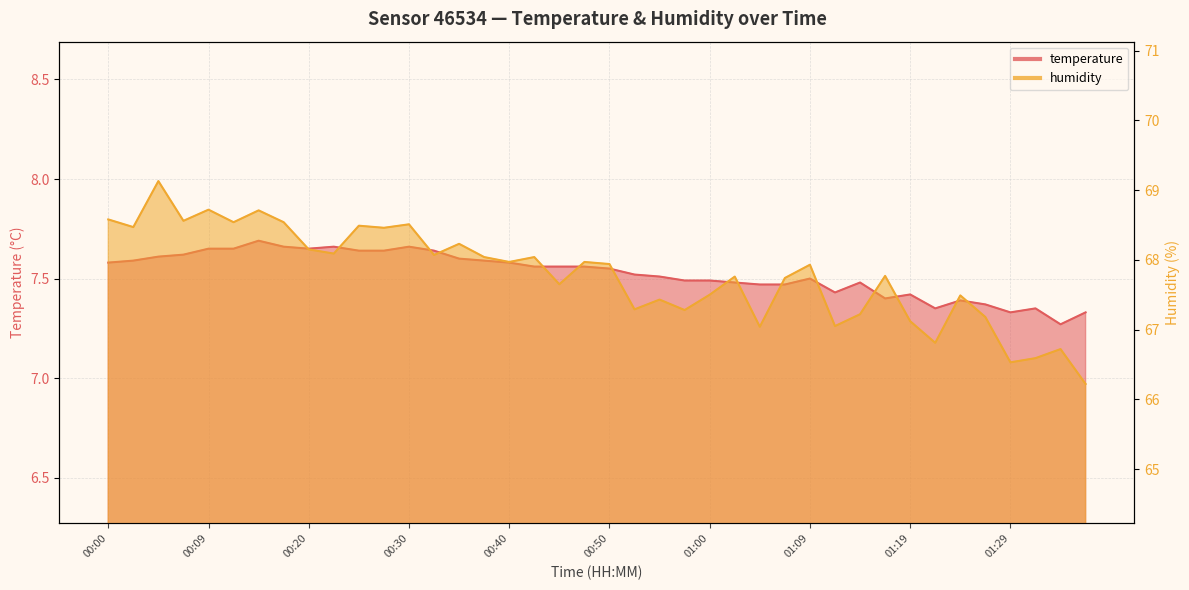

Which series changed the most between 00:55 and 01:29?

humidity